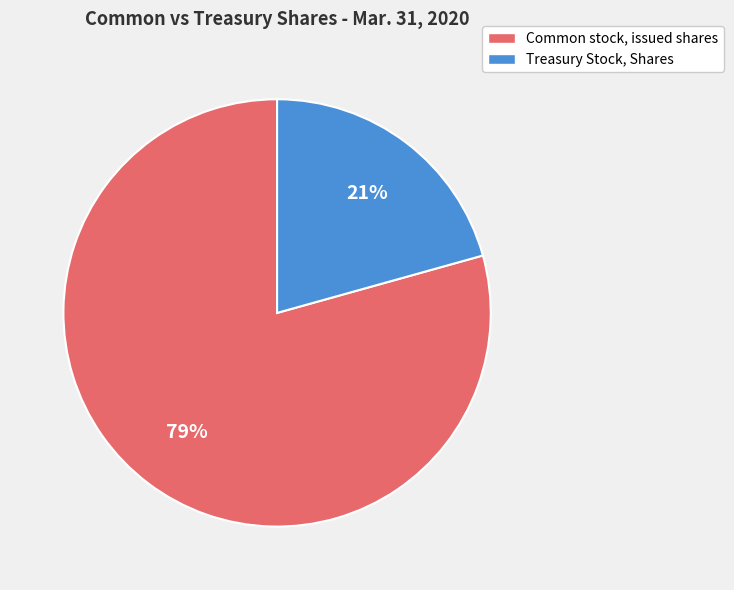

Approximately how many times larger is the value at Common stock, issued shares compared to Treasury Stock, Shares?

3.8